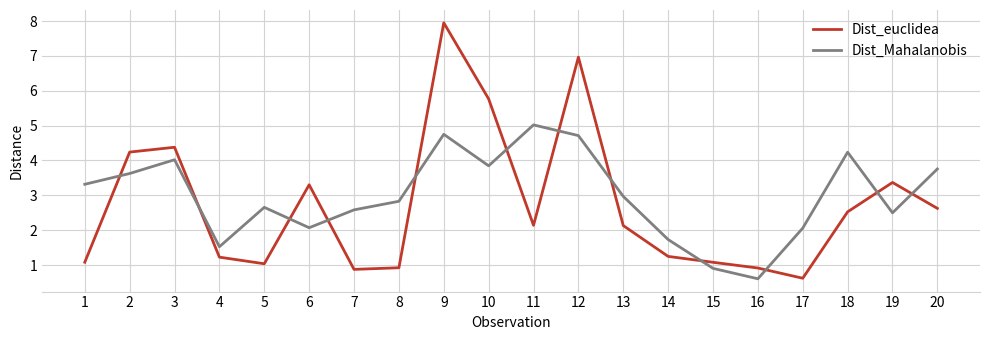

True or false: Dist_euclidea has a value of 2.1 at 13.

True